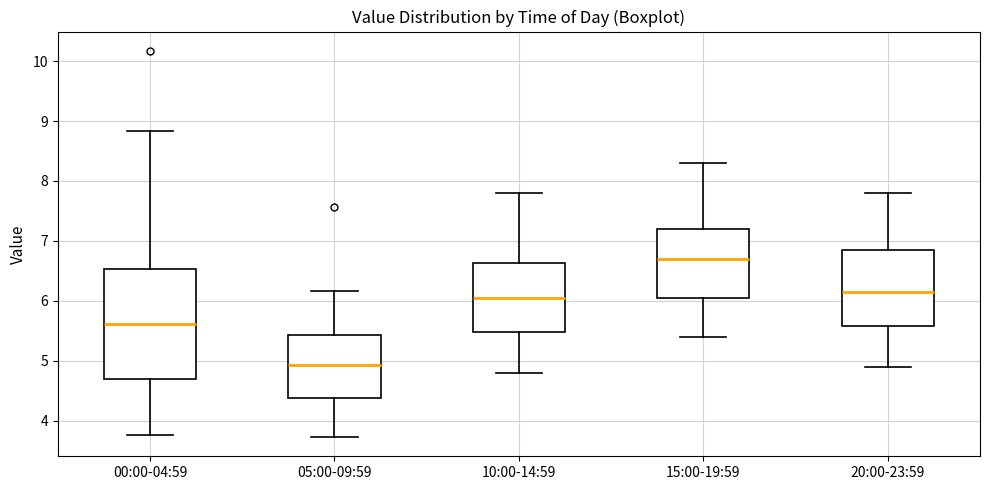

Comparing the boxes themselves (not the whiskers), which one is the tallest?

00:00-04:59